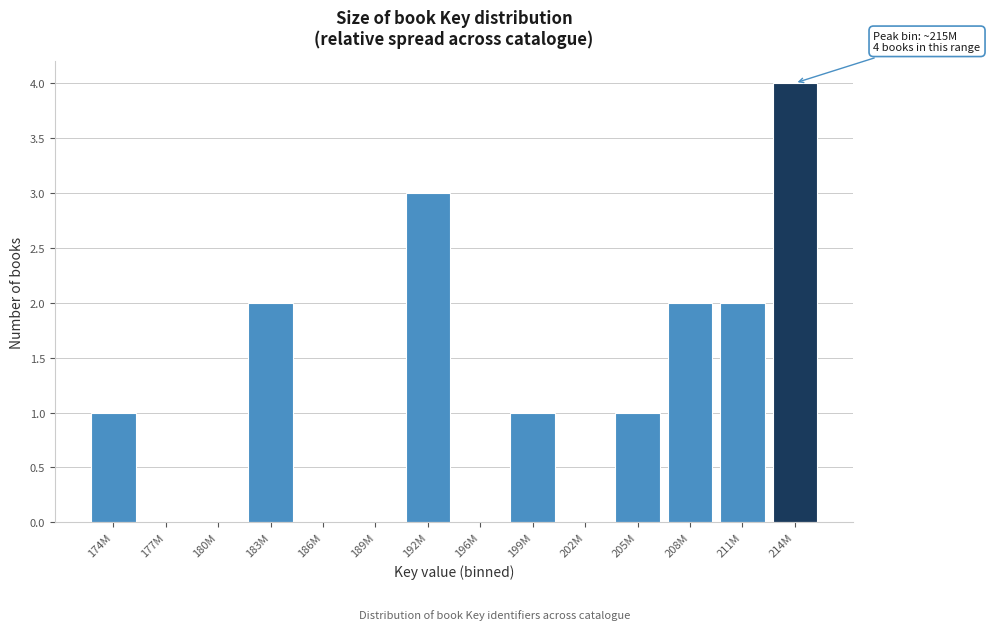

Reading right to left, transcribe all the data shown in this chart.

214M=4	211M=2	208M=2	205M=1	202M=0	199M=1	196M=0	192M=3	189M=0	186M=0	183M=2	180M=0	177M=0	174M=1